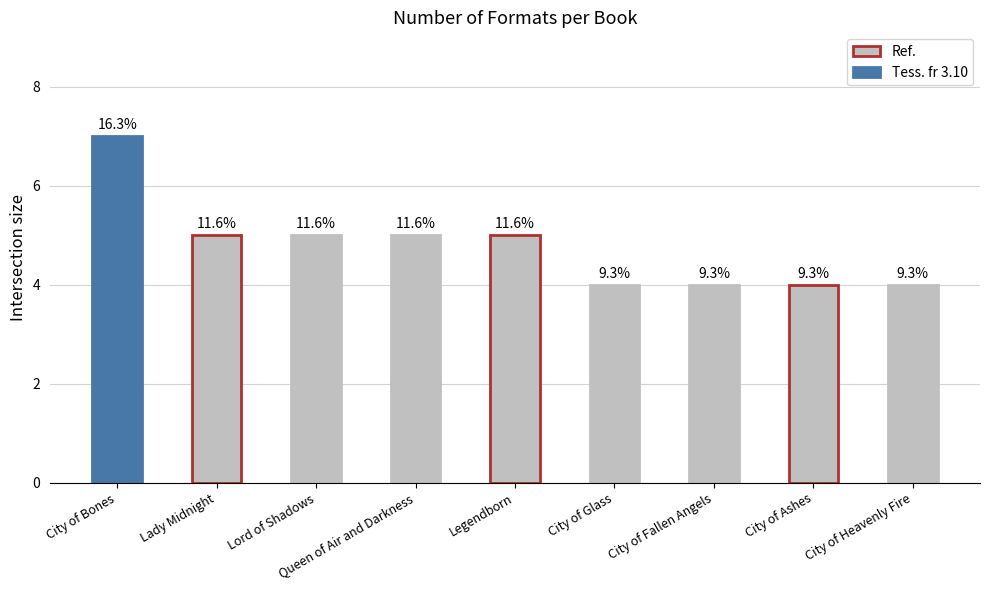

How many bars are there in total?

9